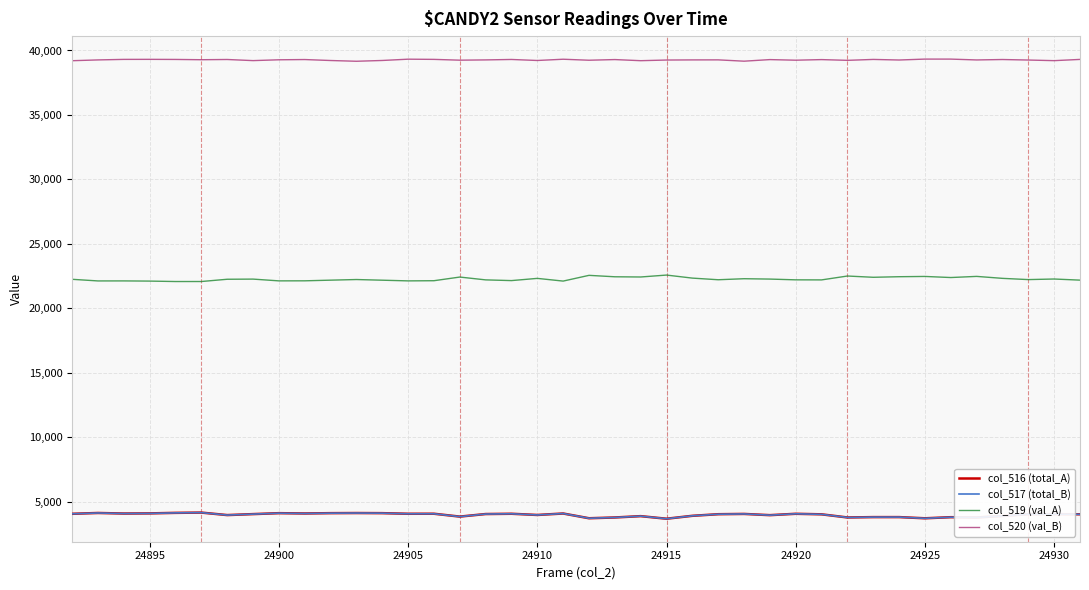

True or false: col_517 (total_B) and col_519 (val_A) cross at least once.

False